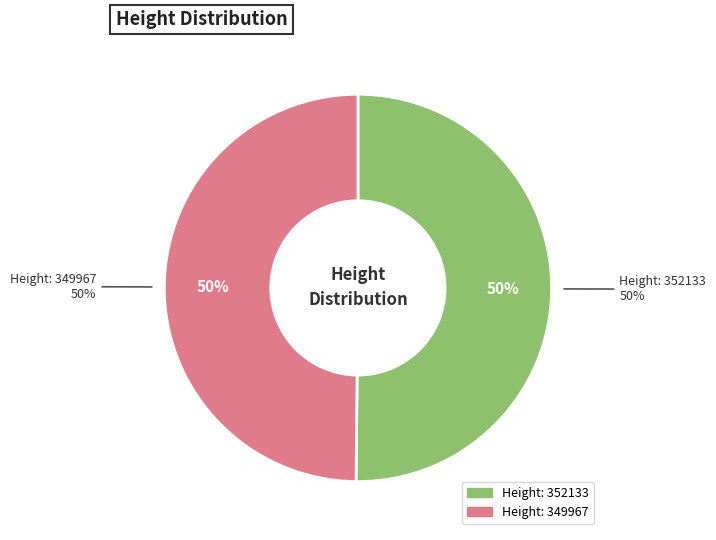

Which has a higher value, 349967 or 352133?

352133